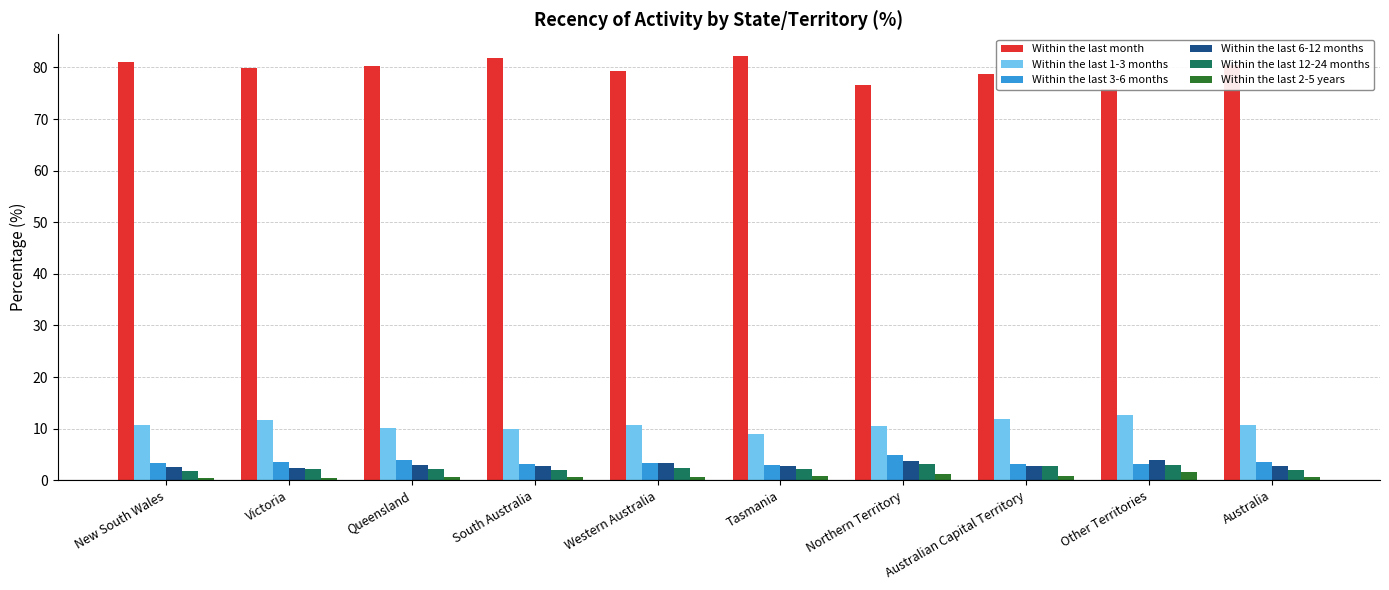

What are all the series names shown in the legend?

Within the last month, Within the last 1-3 months, Within the last 3-6 months, Within the last 6-12 months, Within the last 12-24 months, Within the last 2-5 years